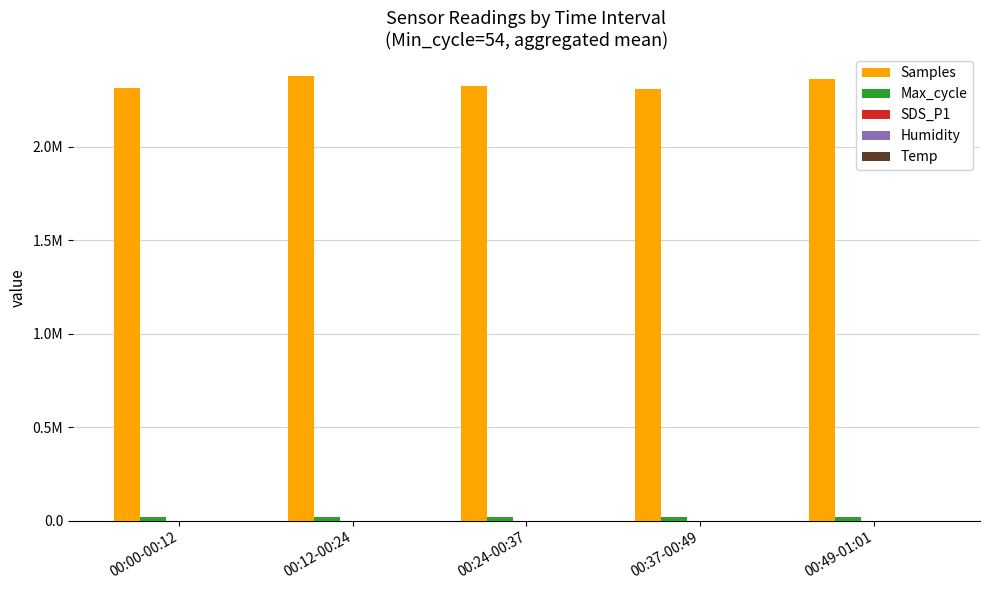

What is the difference between the maximum and minimum values in the Max_cycle series?

174.5